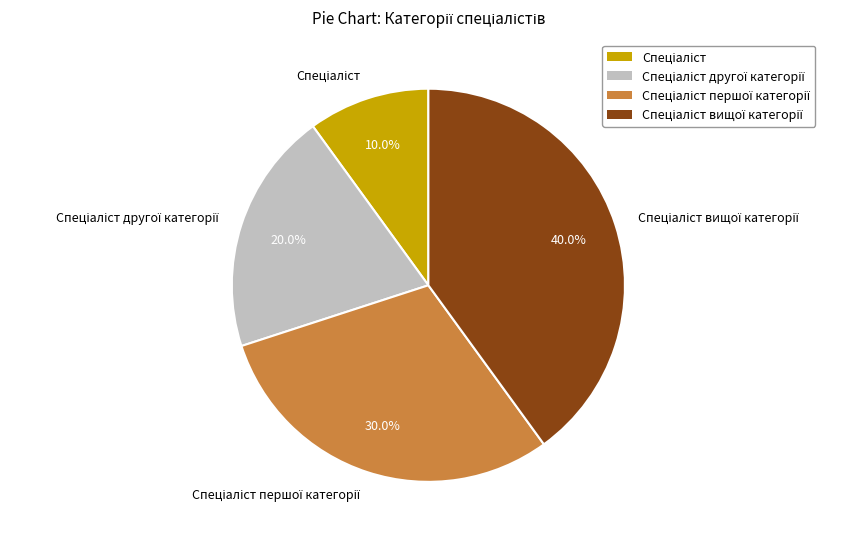

Is there a majority slice in this chart?

No